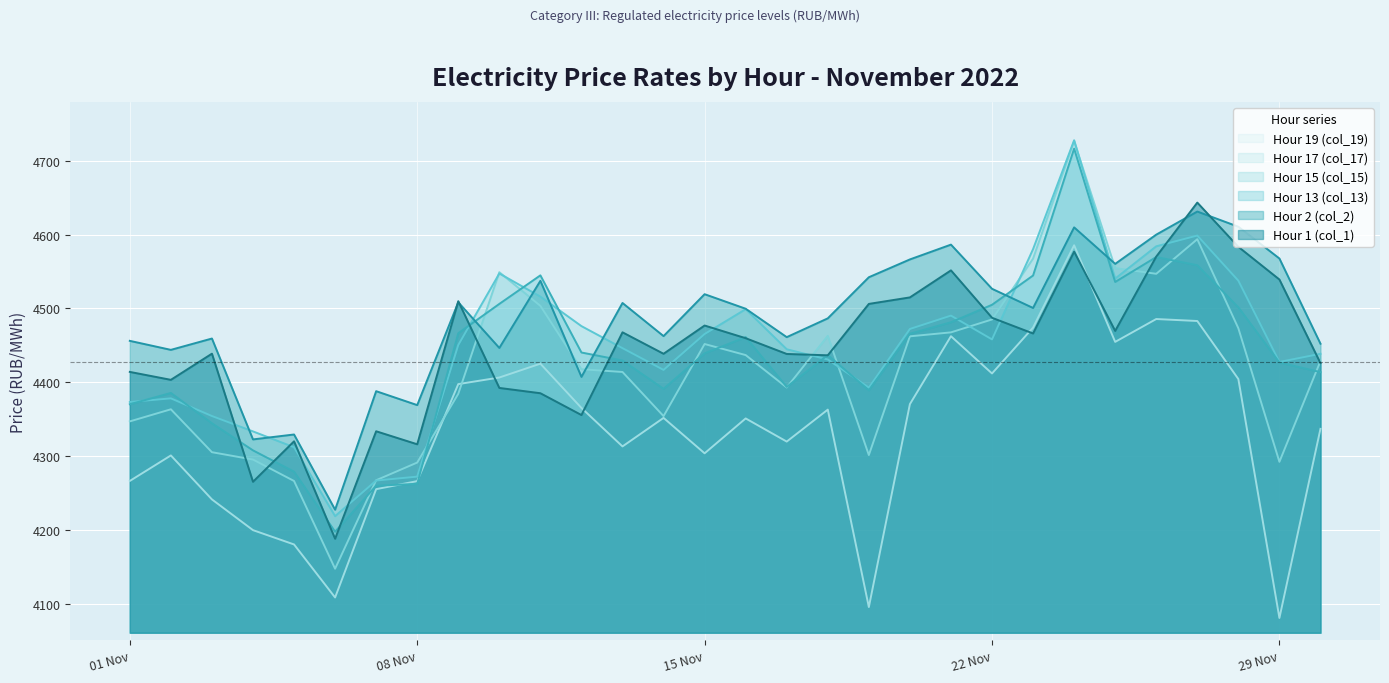

Which series has the largest range (max minus min)?

Hour 17 (col_17)